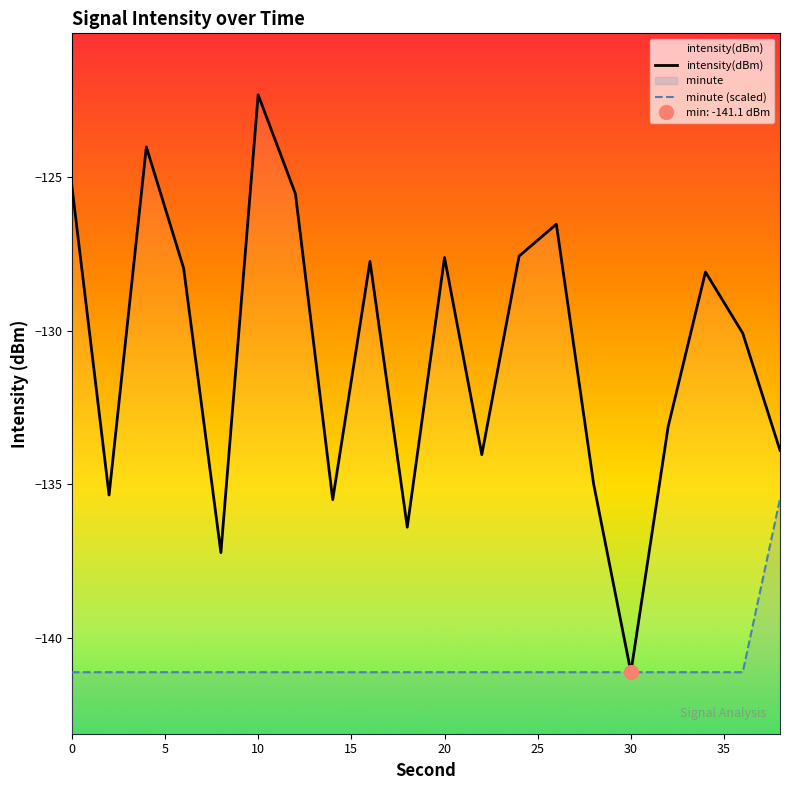

Rank the series by their maximum value, from lowest to highest.

minute (scaled), intensity(dBm)